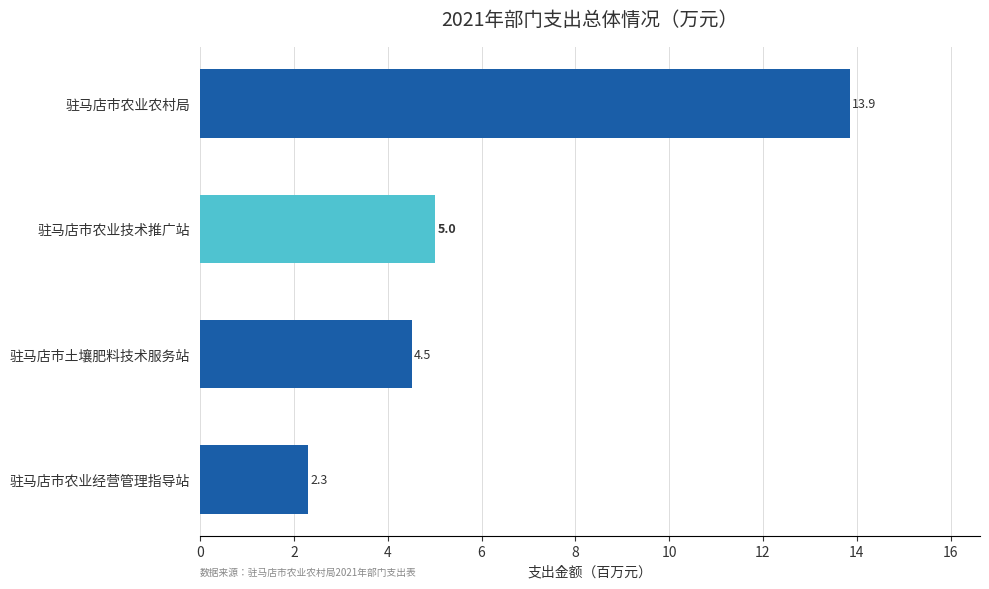

What is the sum of all values?

25.7